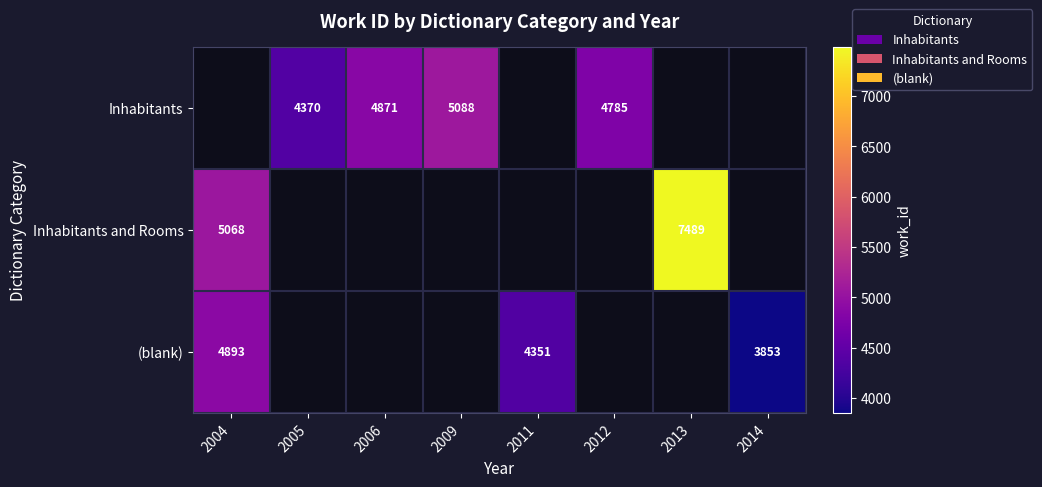

Is it true that (blank) equals 4893 at 2004?

True